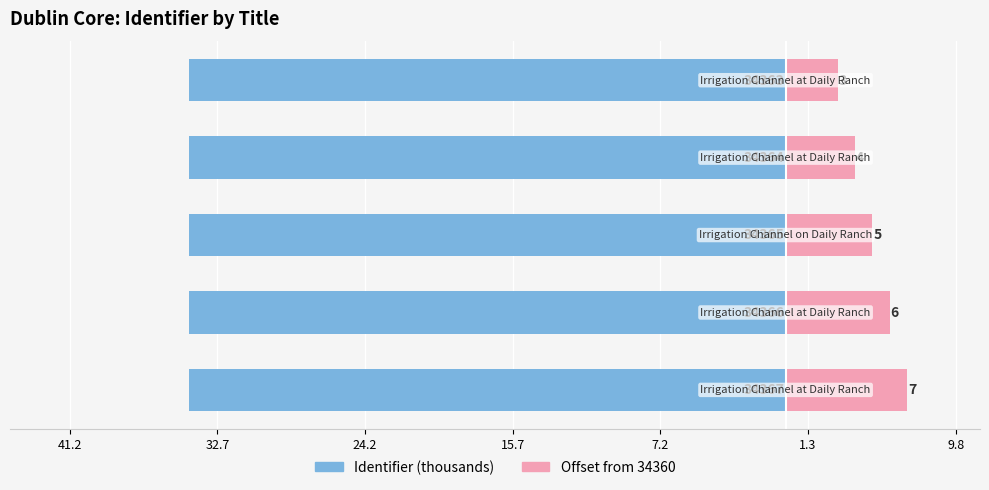

How many data points in Offset from 34360 are above 5?

2